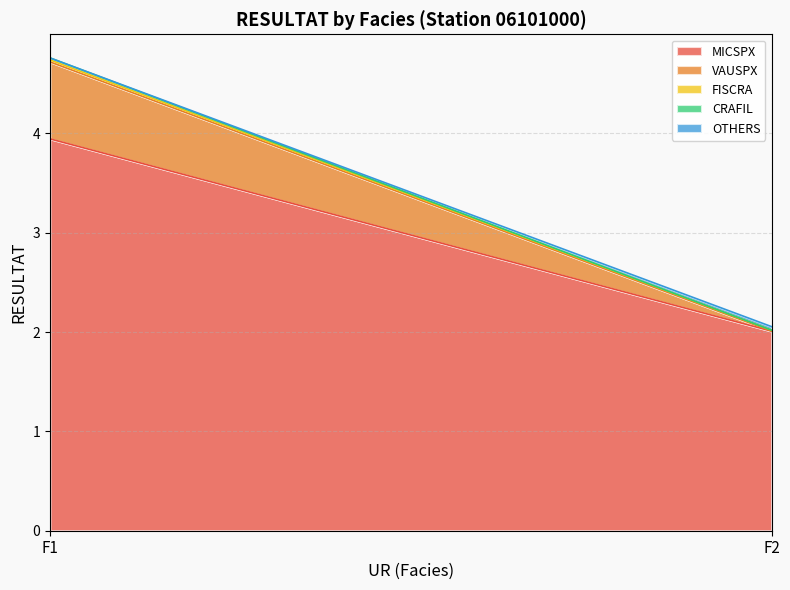

Reading right to left, what are all the values shown in this chart?

MICSPX: F2=2.0	F1=3.9
VAUSPX: F2=0.0	F1=0.8
FISCRA: F2=0.0	F1=0.0
CRAFIL: F2=0.0	F1=0.0
OTHERS: F2=0.0	F1=0.0